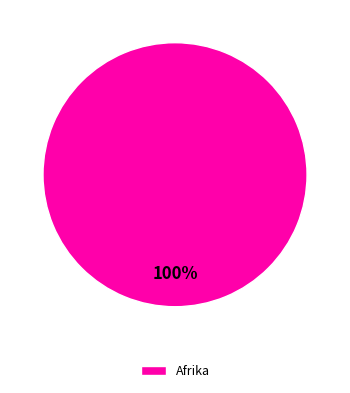

Which slice represents more than half of the pie?

Afrika